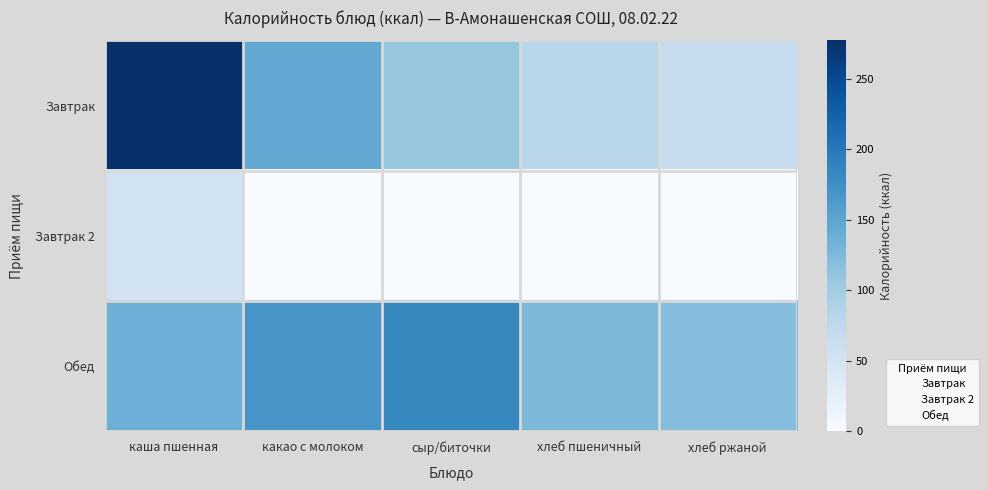

At how many categories does at least one series exceed 121?

4